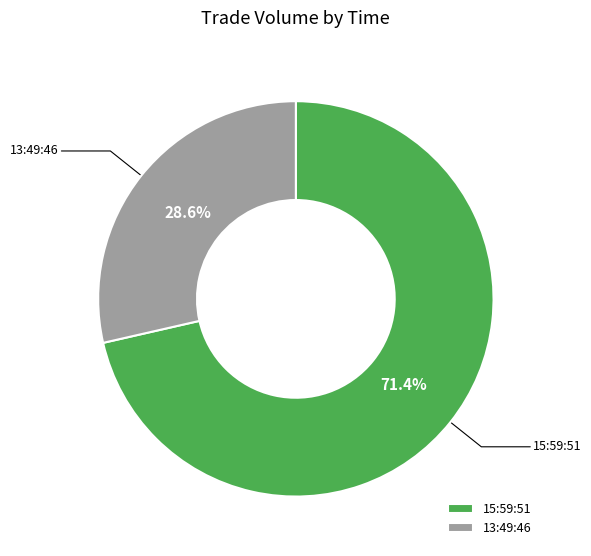

Which slice represents more than half of the pie?

15:59:51